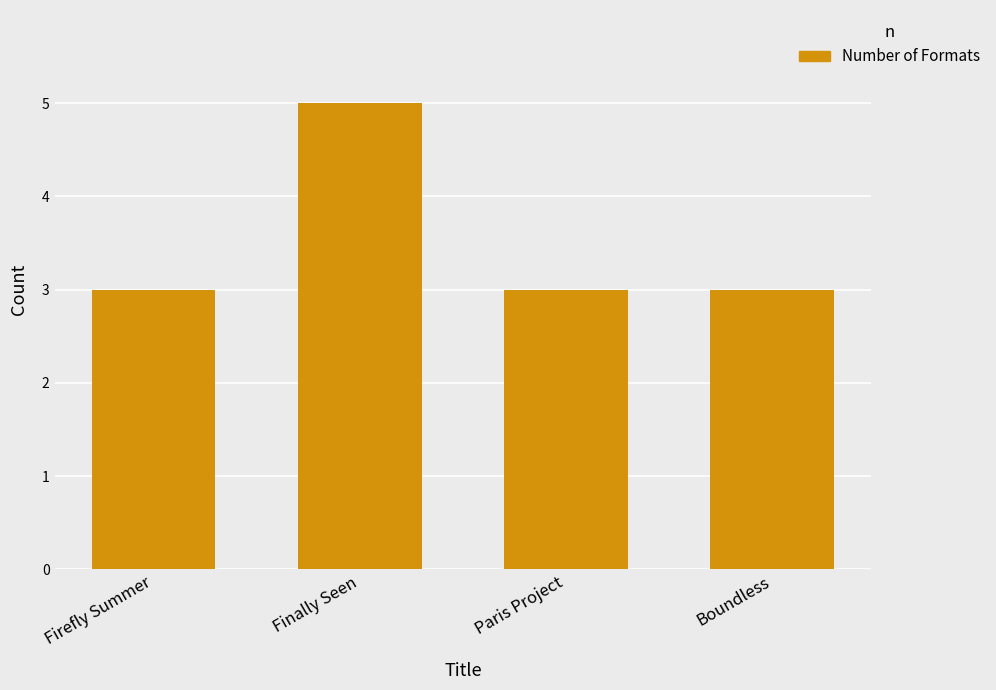

What is the maximum value shown in the chart?

5